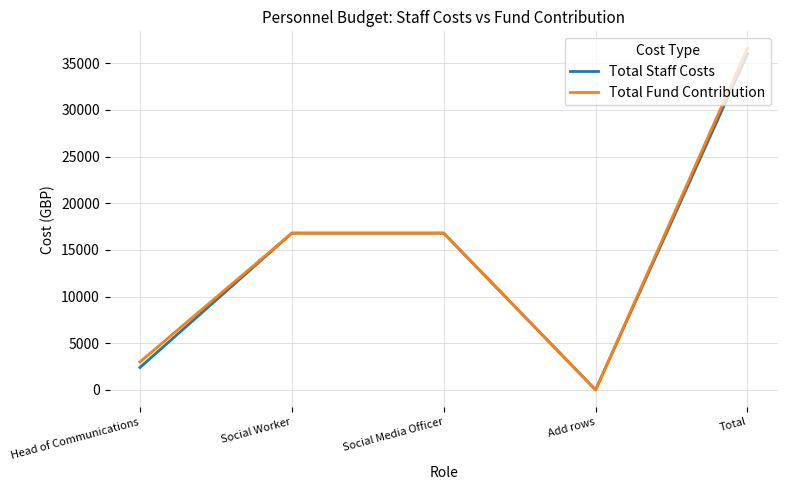

Reading right to left, extract all data points from this chart.

Total Staff Costs: 36000	0	16800	16800	2400
Total Fund Contribution: 36600	0	16800	16800	3000